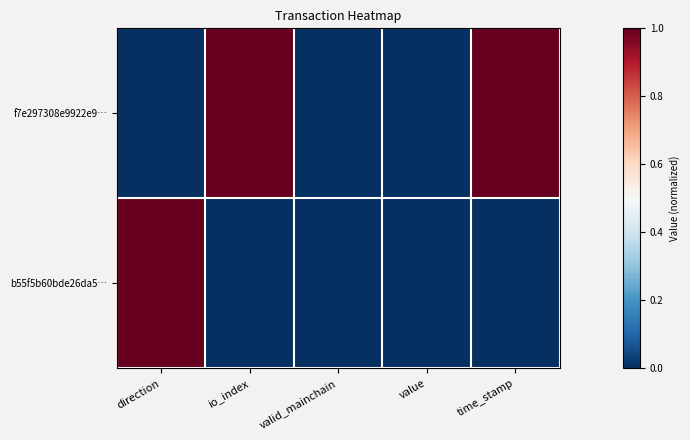

Reading left to right, list all the values displayed in this chart.

f7e297308e9922e9…: direction=0	io_index=1	valid_mainchain=0	value=0	time_stamp=1
b55f5b60bde26da5…: direction=1	io_index=0	valid_mainchain=0	value=0	time_stamp=0